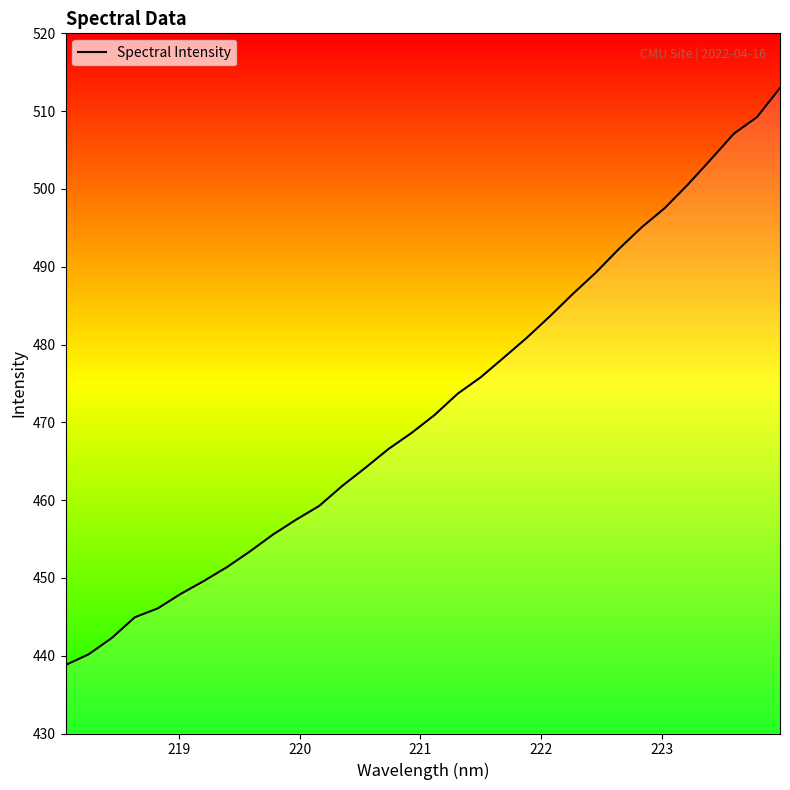

Approximately how many times larger is the value at 222 compared to 219?

1.0